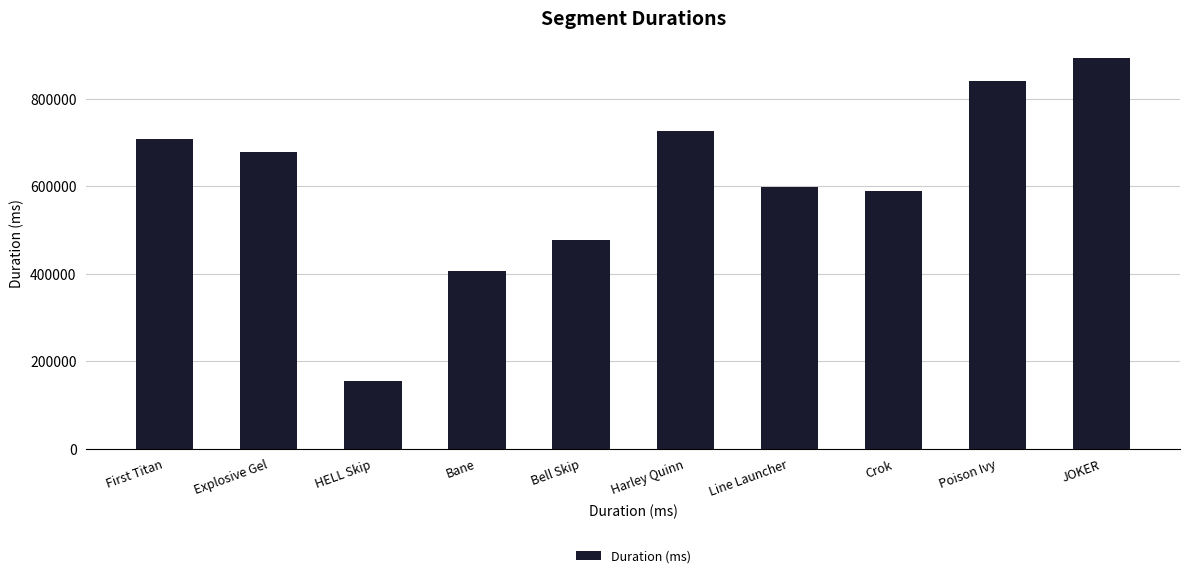

What is the sum of all values?

6067883